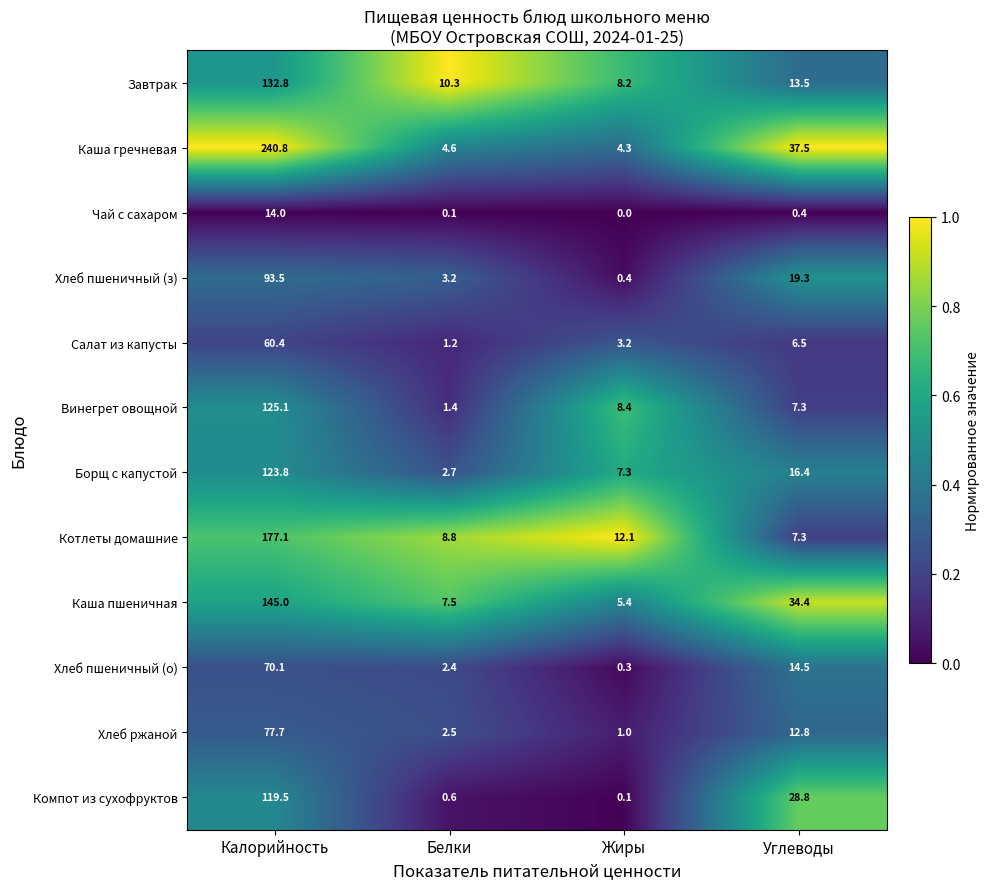

Rank the series by their maximum value, from lowest to highest.

Чай с сахаром, Салат из капусты, Хлеб пшеничный (о), Хлеб ржаной, Хлеб пшеничный (з), Компот из сухофруктов, Борщ с капустой, Винегрет овощной, Завтрак, Каша пшеничная, Котлеты домашние, Каша гречневая